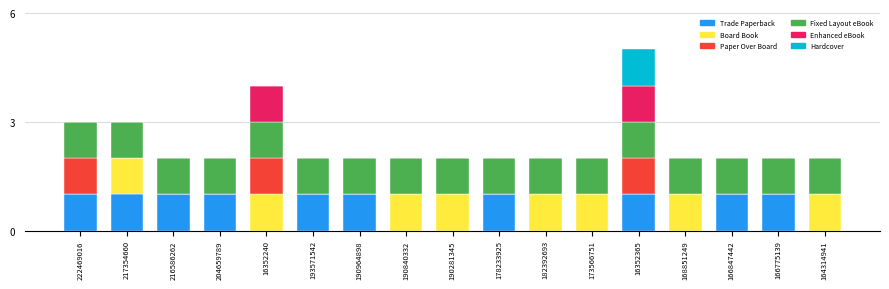

At which category is the sum across all series the highest?

16352365